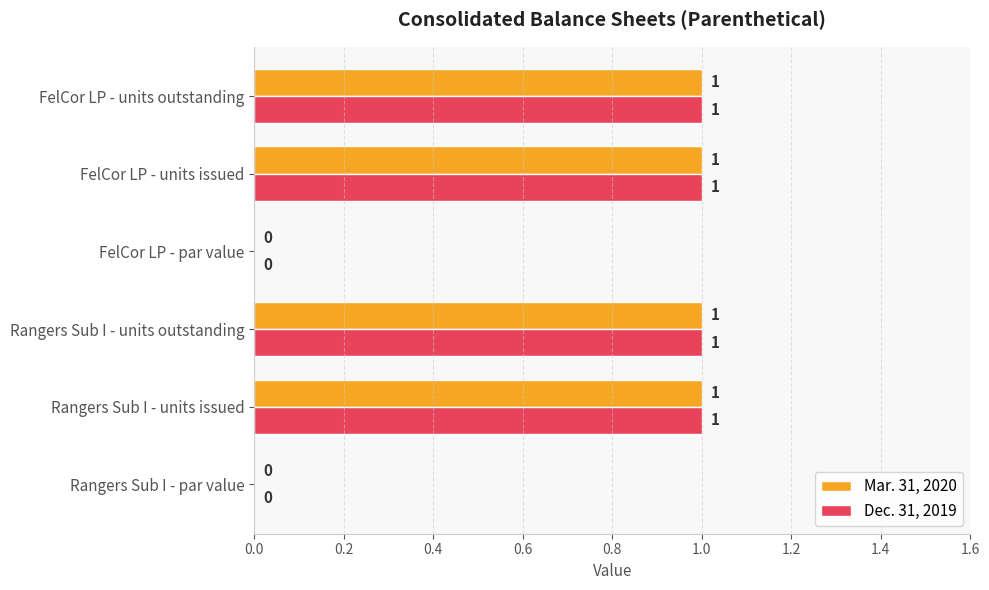

What is the sum of all Mar. 31, 2020 values?

4